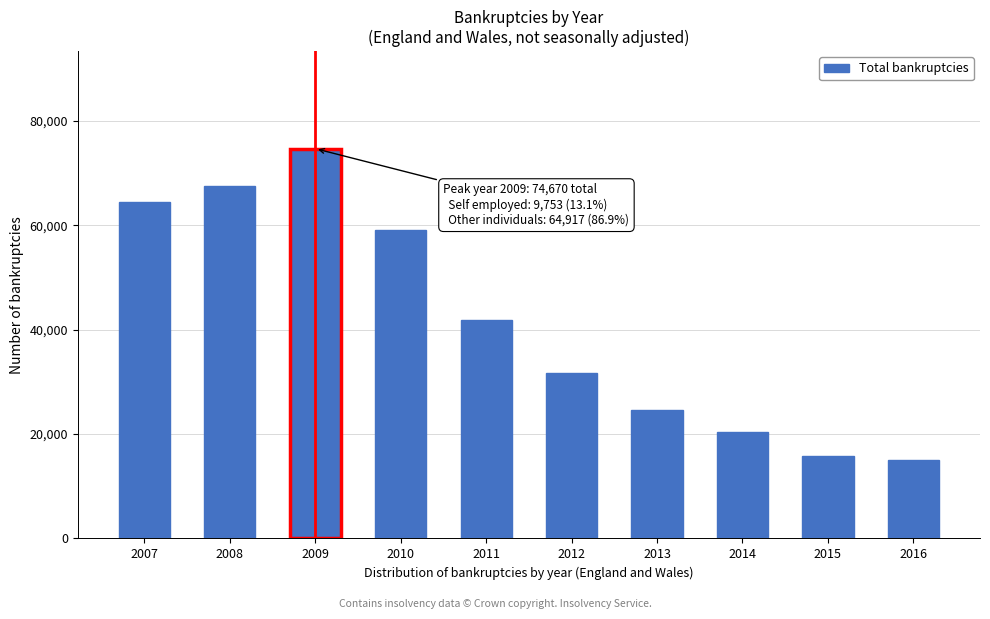

Reading left to right, extract all data points from this chart.

2007=64480	2008=67428	2009=74670	2010=59173	2011=41876	2012=31787	2013=24571	2014=20345	2015=15845	2016=15044